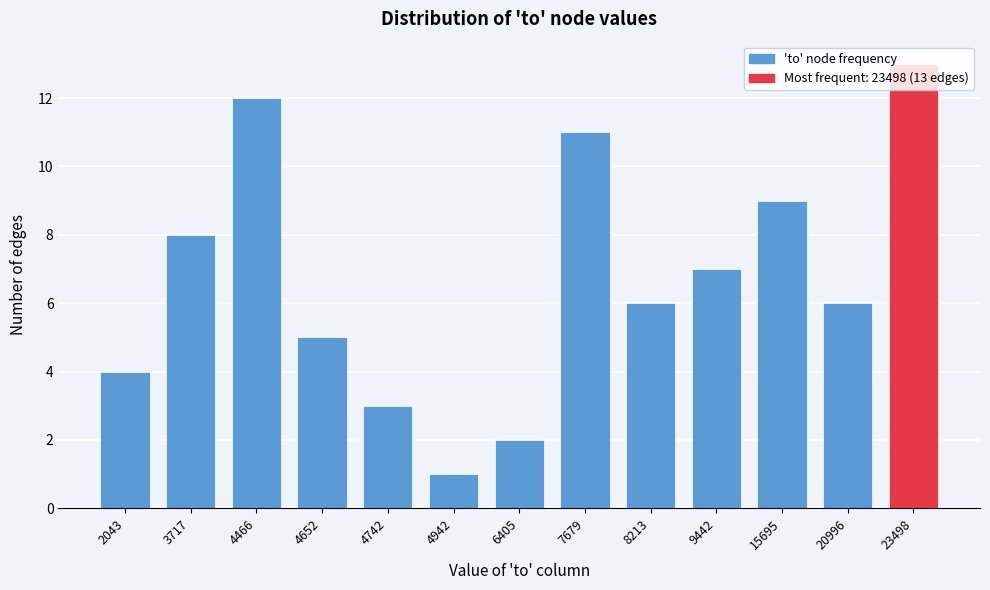

Which category has the highest value across all series?

23498